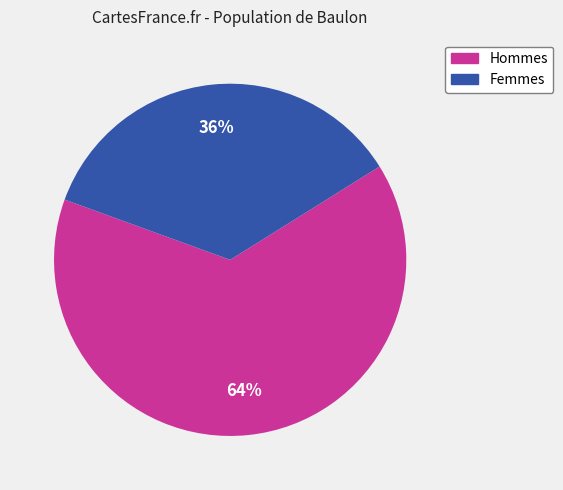

To the nearest percent, what is the average slice percentage?

50%